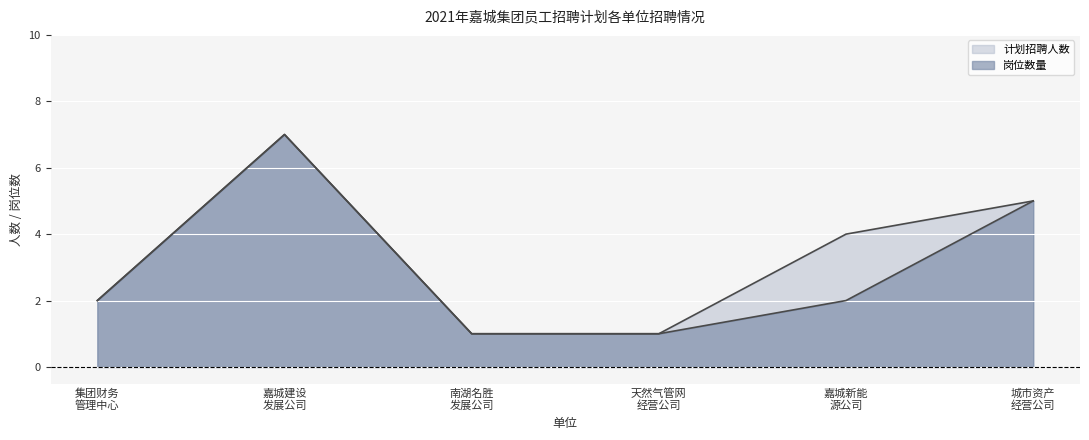

Which series has the largest total across all categories?

计划招聘人数